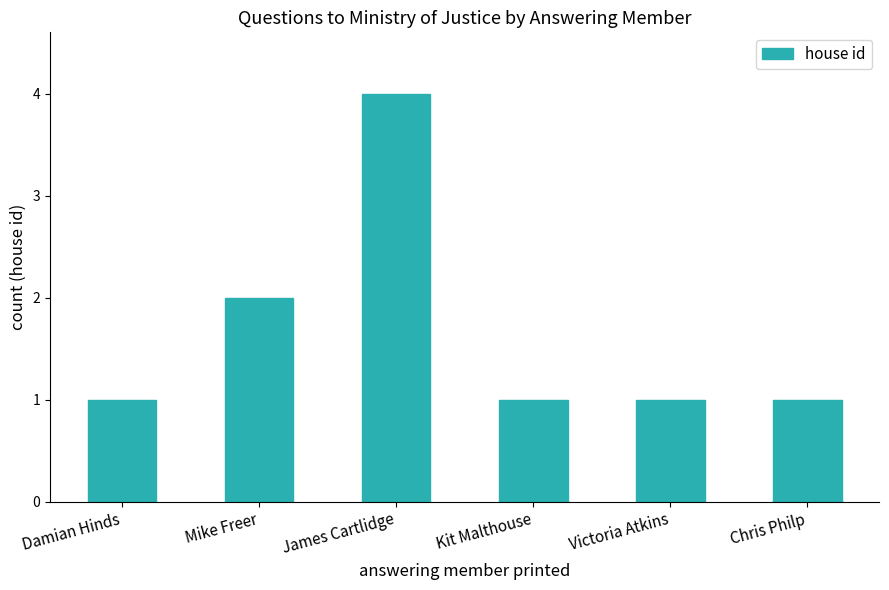

What is the difference between the maximum and minimum values?

3